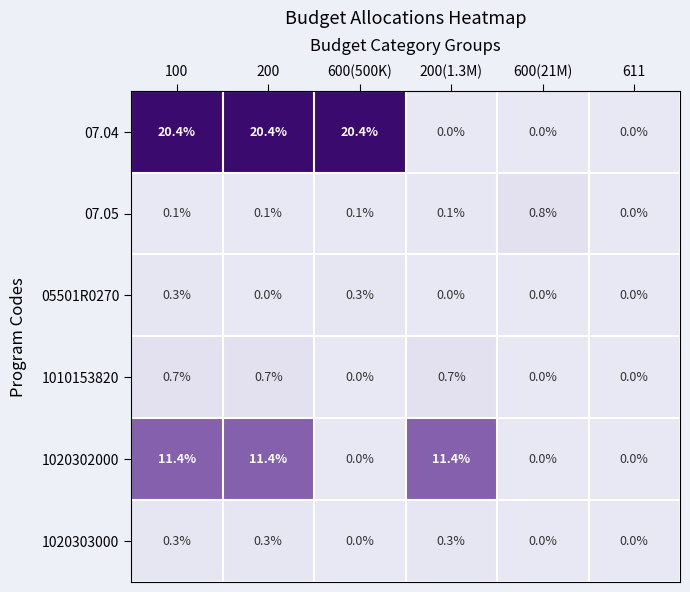

Which series has the widest spread of values?

07.04